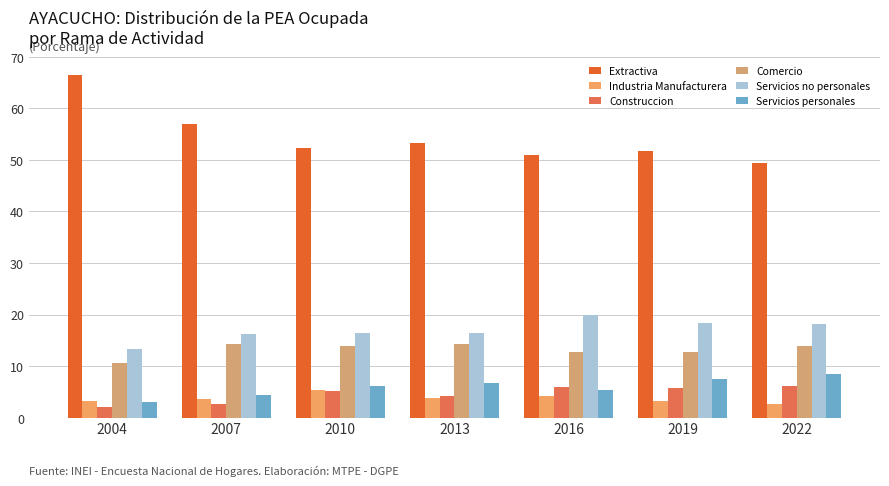

The Comercio series shows 19.6 at 2010. True or false?

False